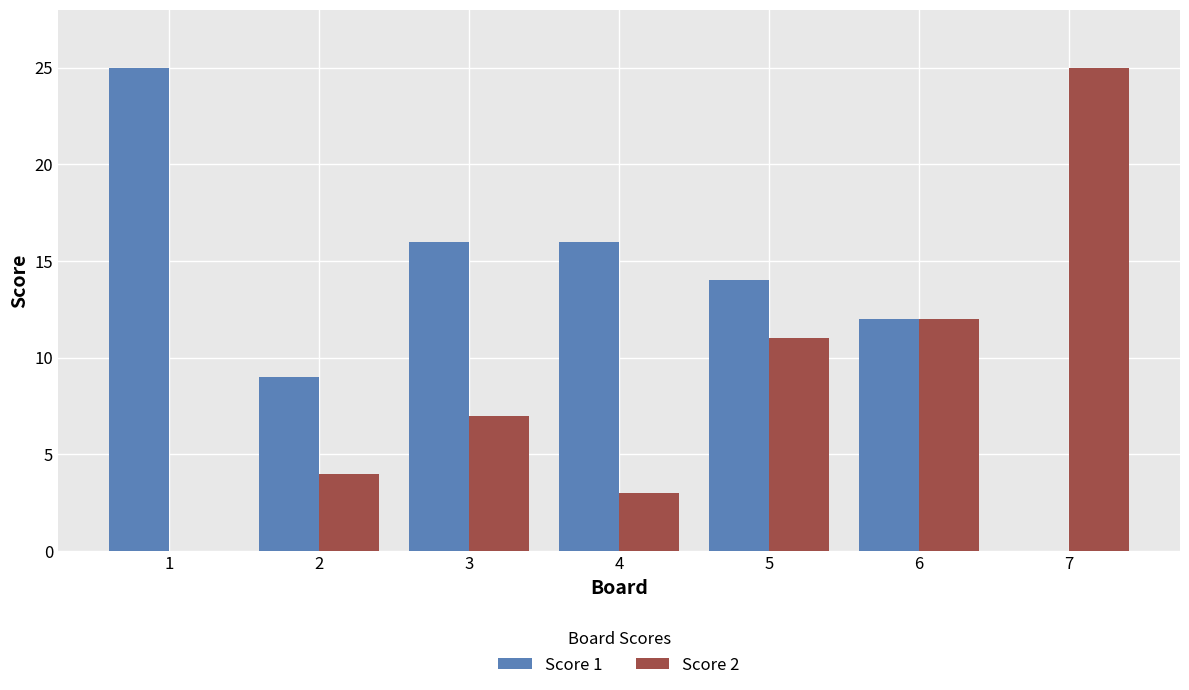

What is the spread (max minus min) of values at 4?

13